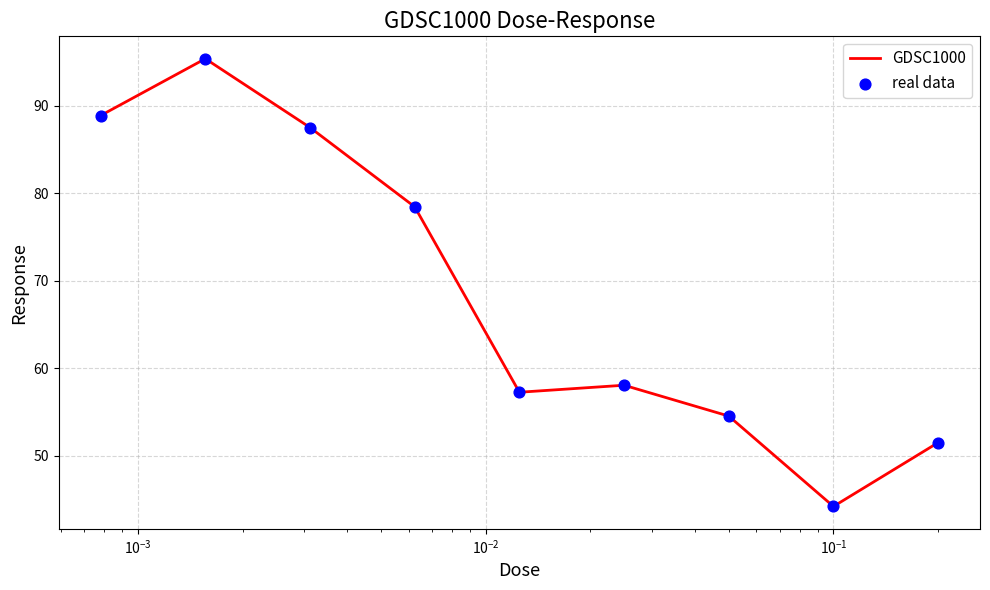

What is the minimum value shown in the chart?

44.2